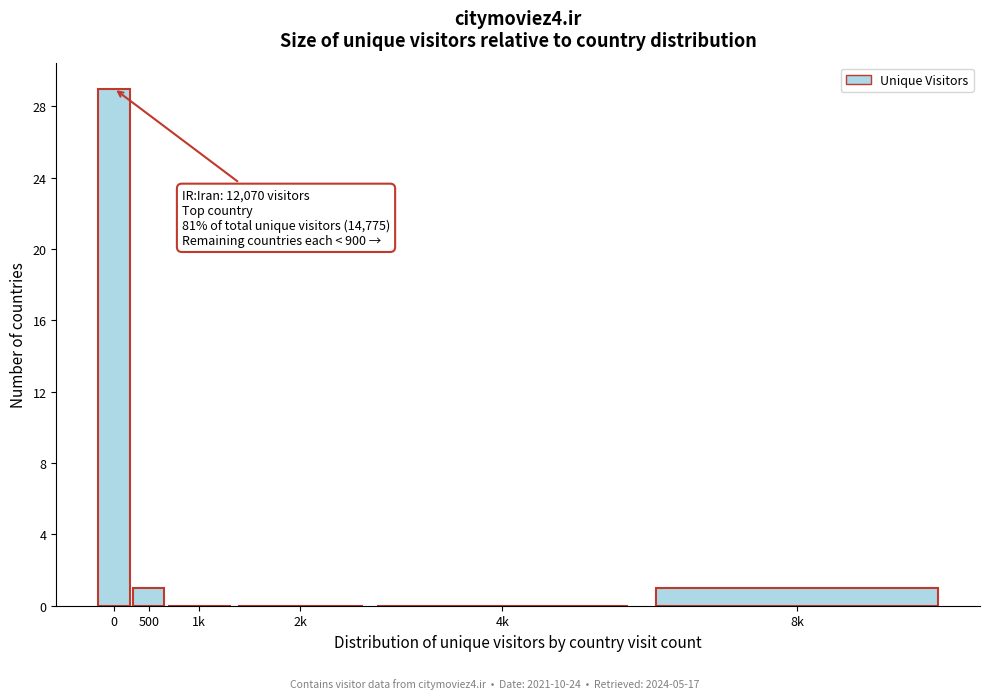

Reading right to left, transcribe all the data shown in this chart.

8k=1	4k=0	2k=0	1k=0	500=1	0=29